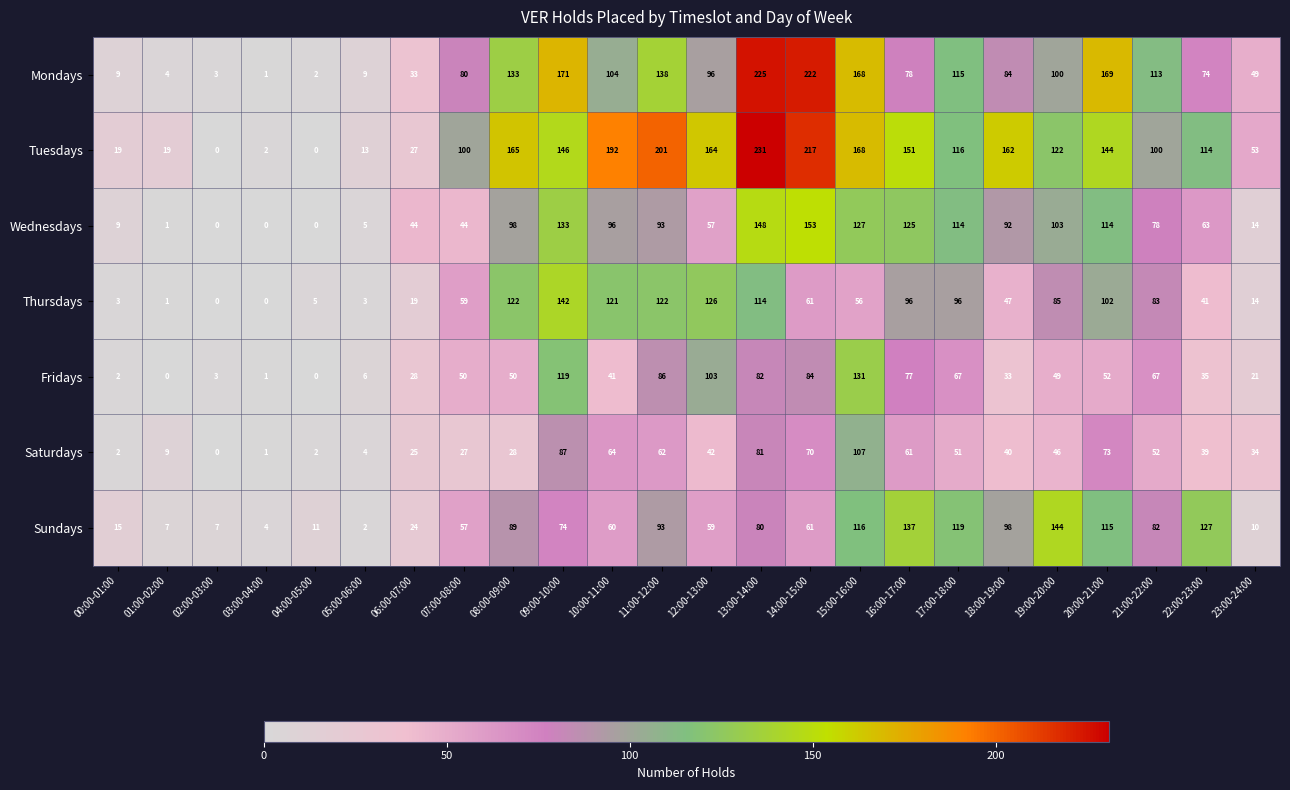

At which category does the chart reach its peak across all series?

13:00-14:00